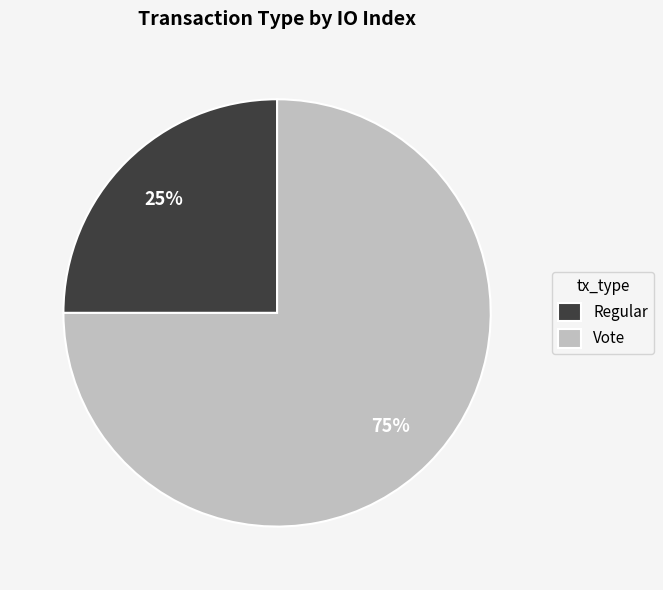

Which category accounts for the majority?

Vote